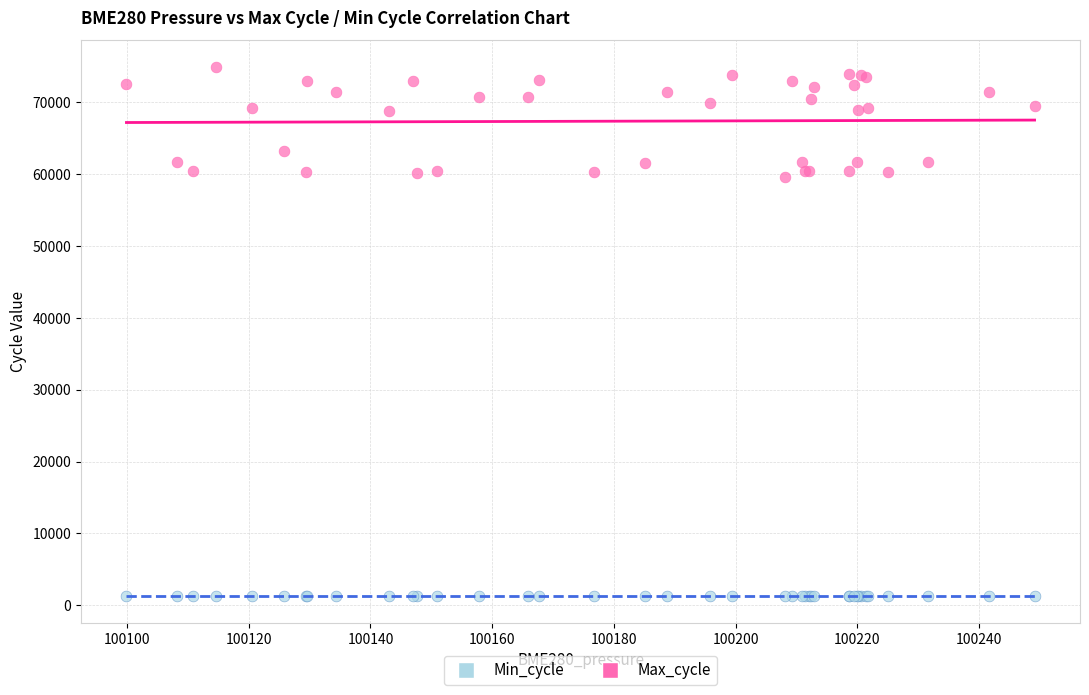

Which series contains the highest Y value?

Max_cycle